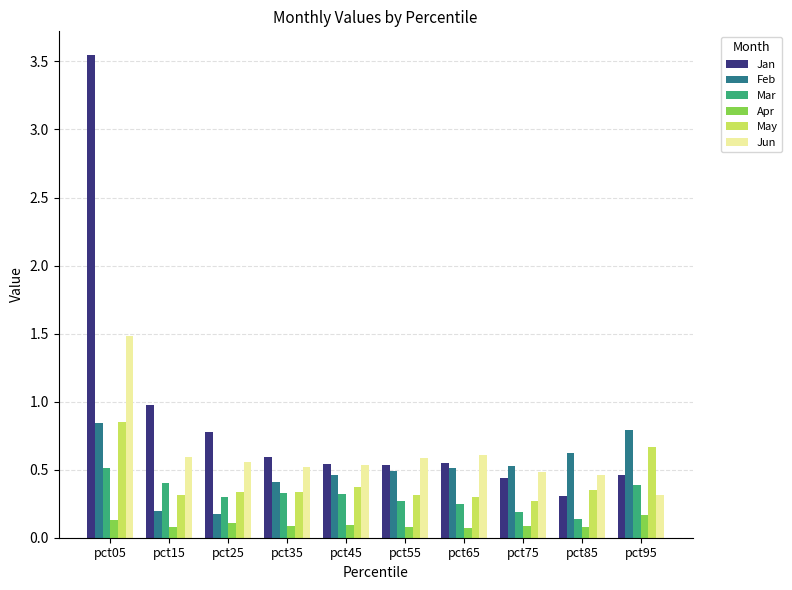

What is the difference between the maximum and minimum values in the Jun series?

1.2